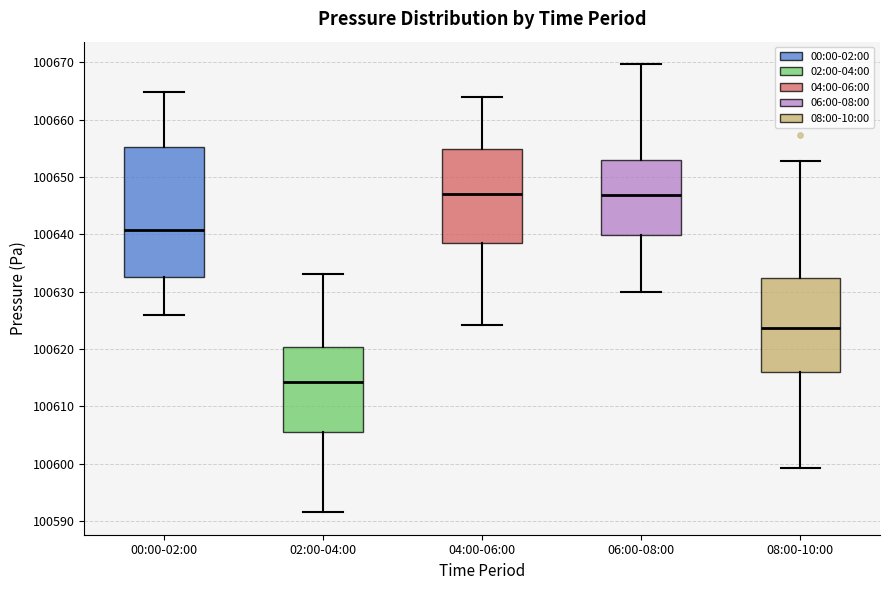

Where does the upper whisker of the box for 06:00-08:00 end on the y-axis? The values are not printed on the chart, so give them approximately, as read against the axis.

100670